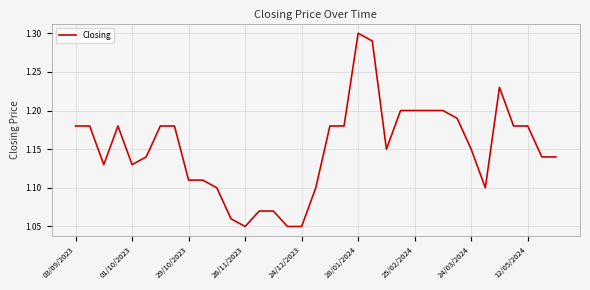

Reading left to right, extract all data points from this chart.

1.2	1.2	1.1	1.2	1.1	1.1	1.2	1.2	1.1	1.1	1.1	1.1	1.1	1.1	1.1	1.1	1.1	1.1	1.2	1.2	1.3	1.3	1.1	1.2	1.2	1.2	1.2	1.2	1.1	1.1	1.2	1.2	1.2	1.1	1.1